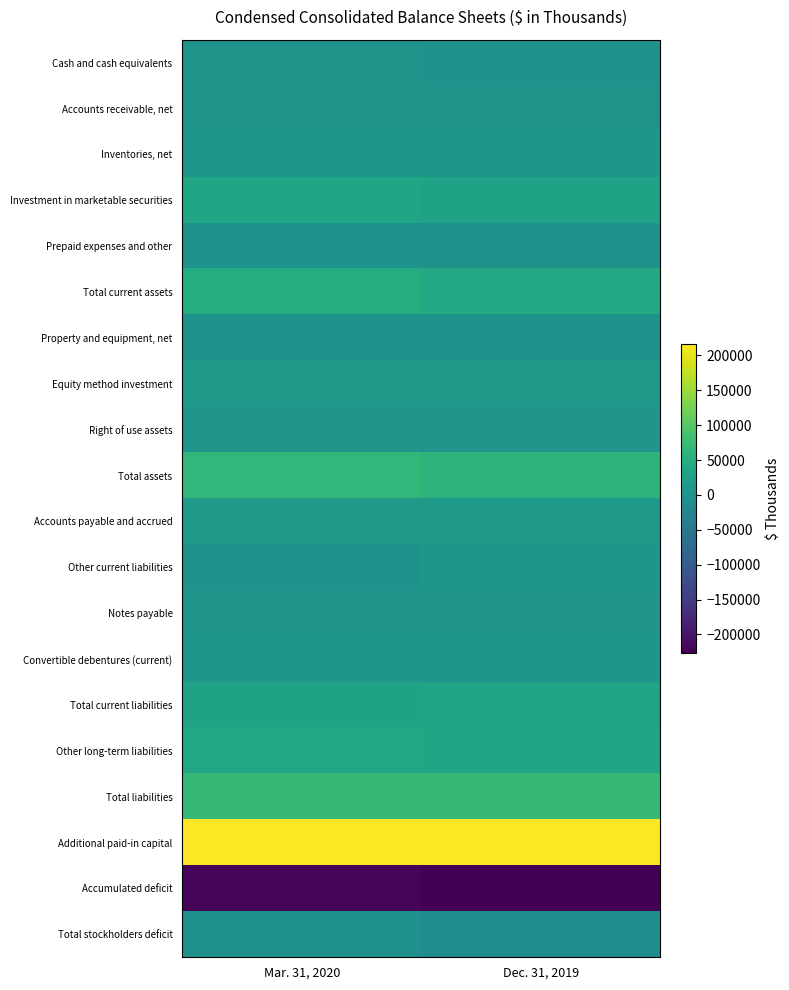

What is the spread (max minus min) of values at Dec. 31, 2019?

441436